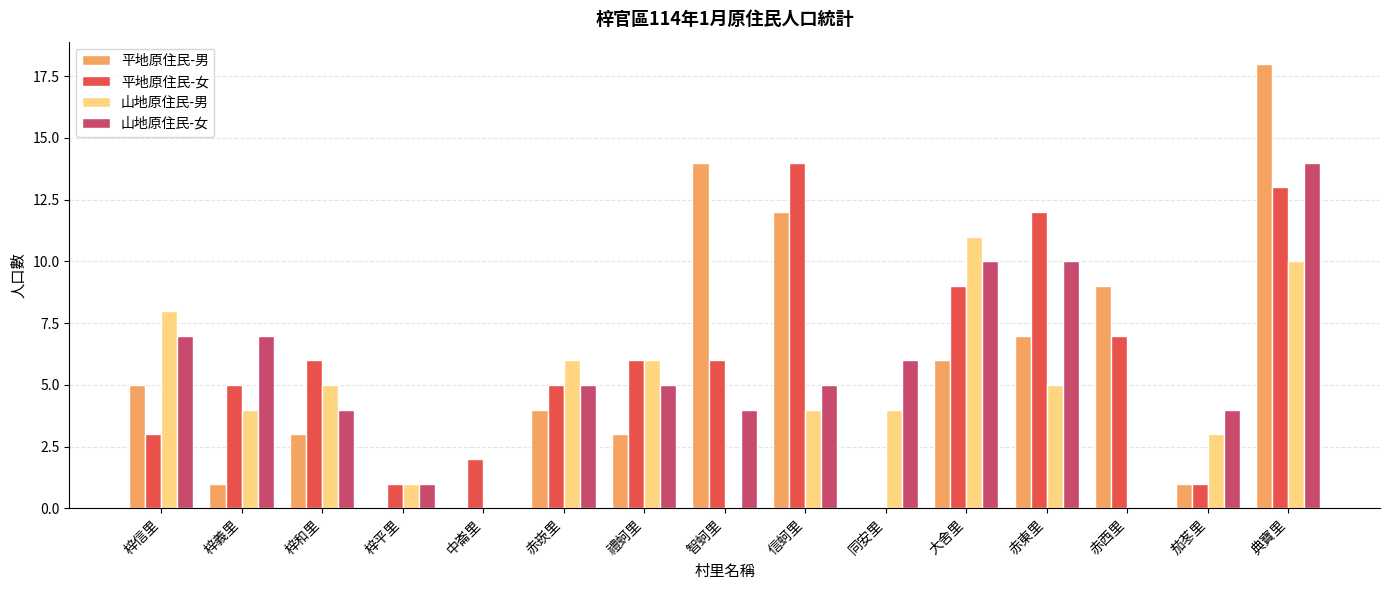

Are the bars grouped side by side (vs. stacked)?

Yes